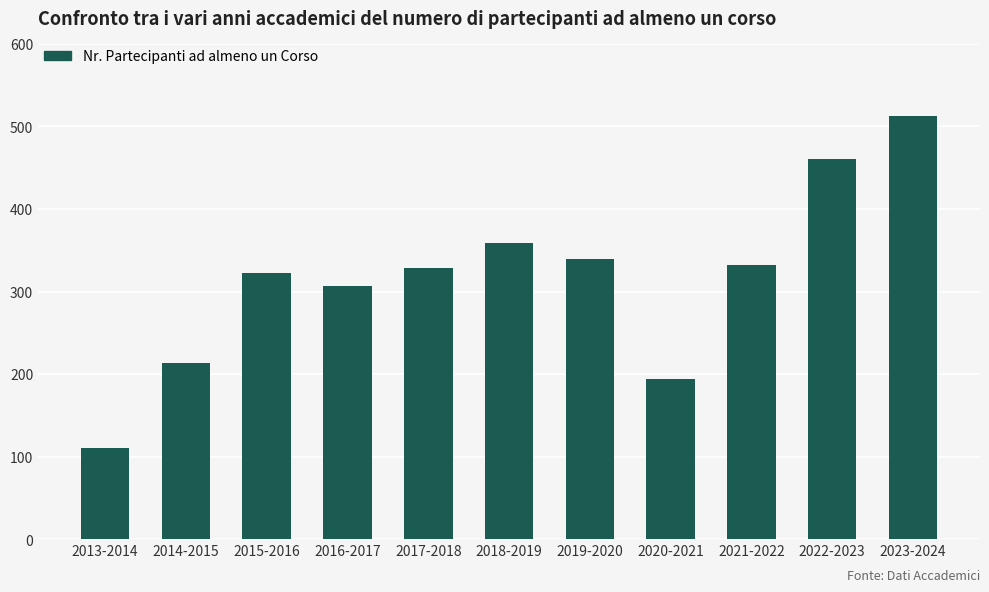

What is the label of the 1st bar from the right?

2023-2024